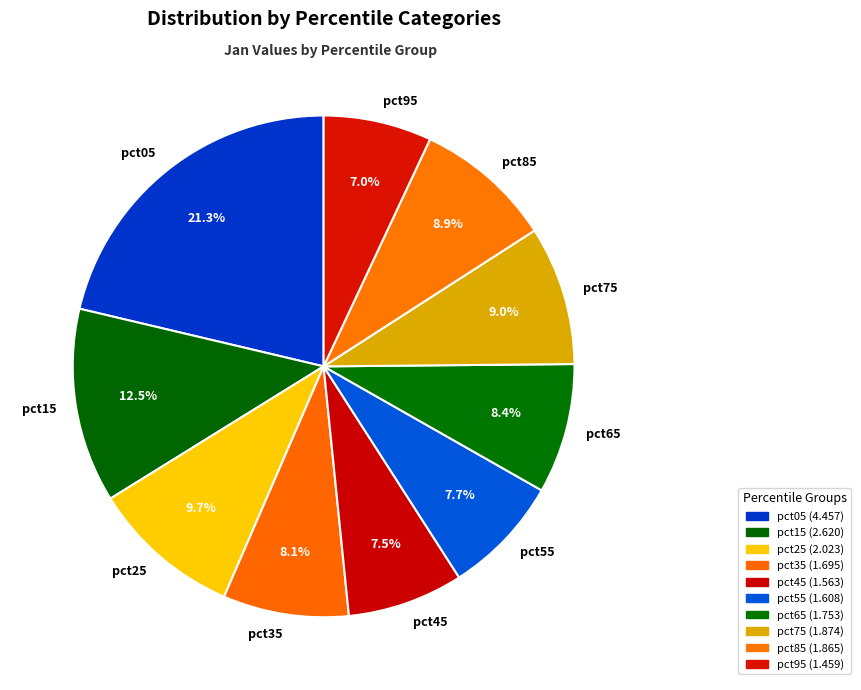

True or false: pct75 accounts for 9% of the total.

True